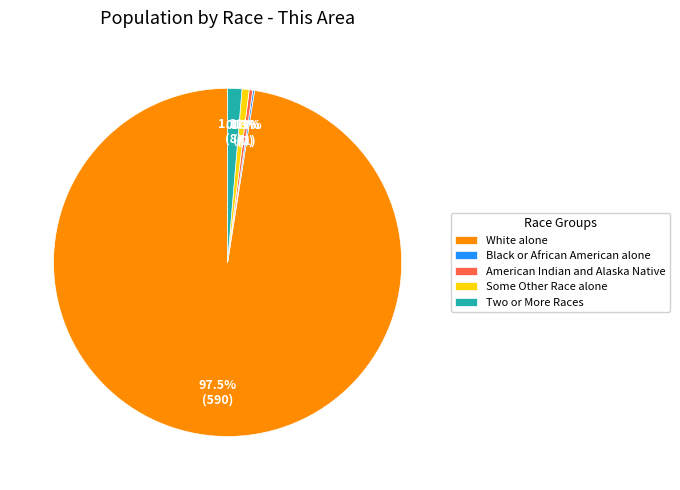

To the nearest percent, what is the combined percentage of White alone and American Indian and Alaska Native?

98%